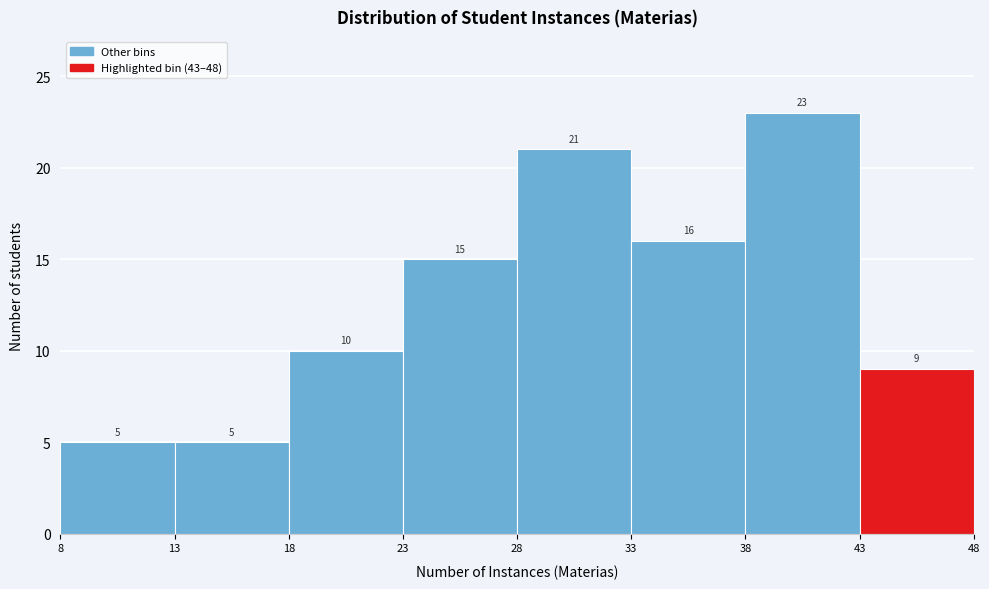

Over which range of the x-axis is the bar tallest?

38 to 43